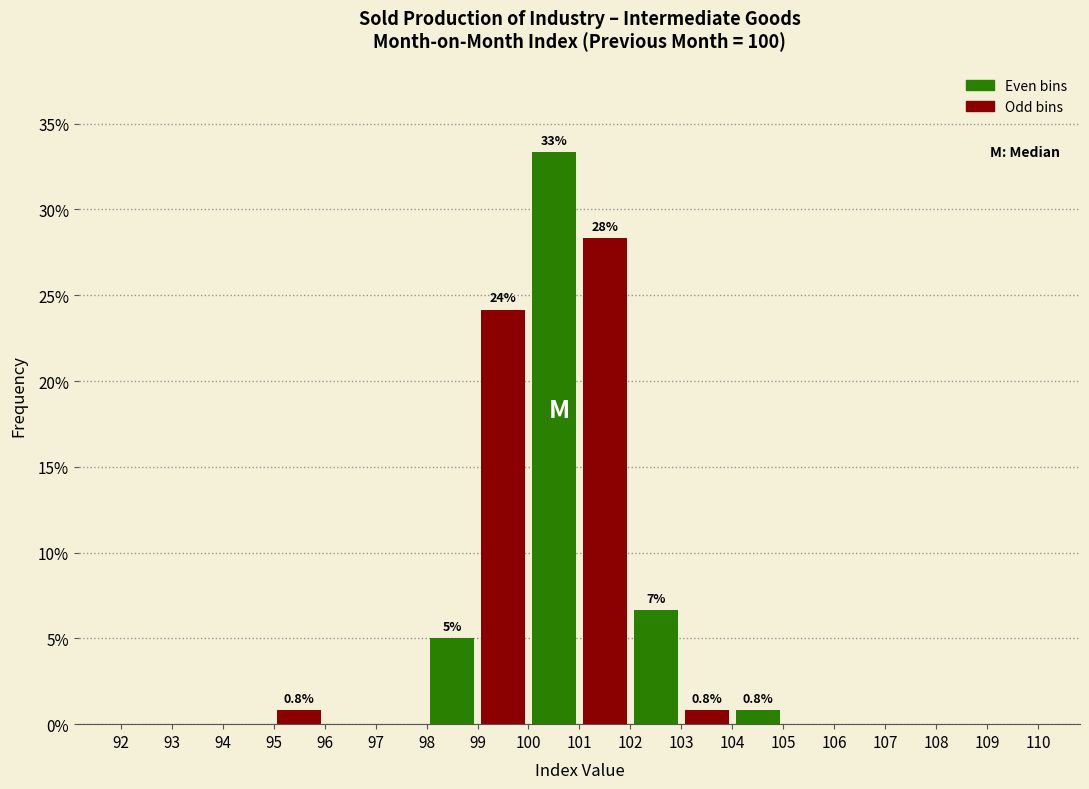

Which range on the x-axis has the tallest bar?

100 to 101